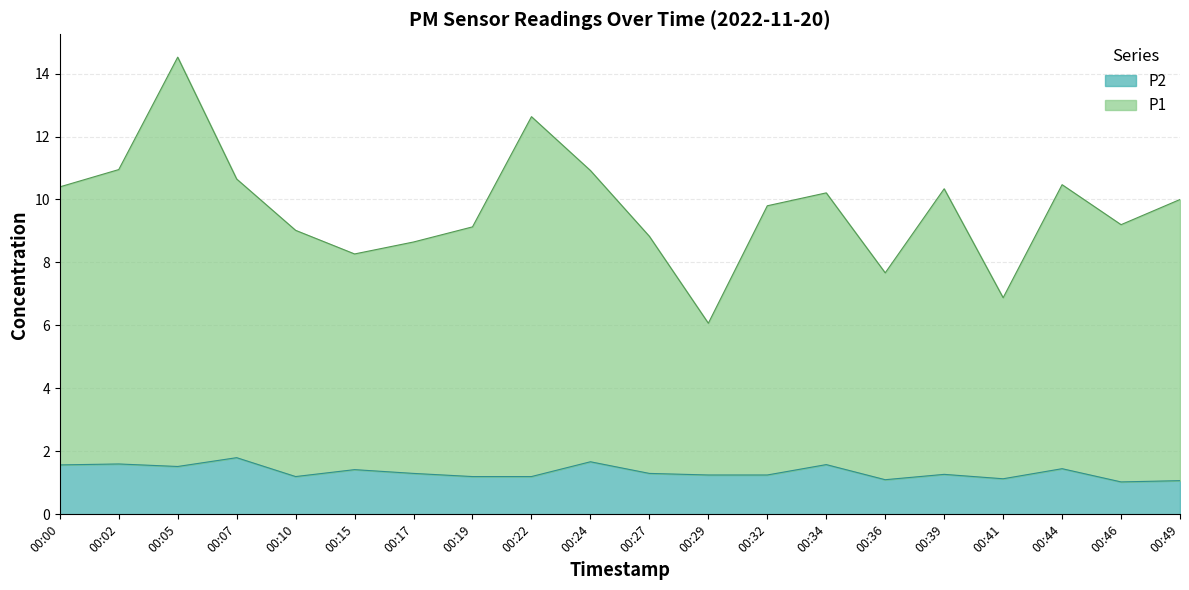

What is the difference between the highest and lowest values at 00:49?

8.9